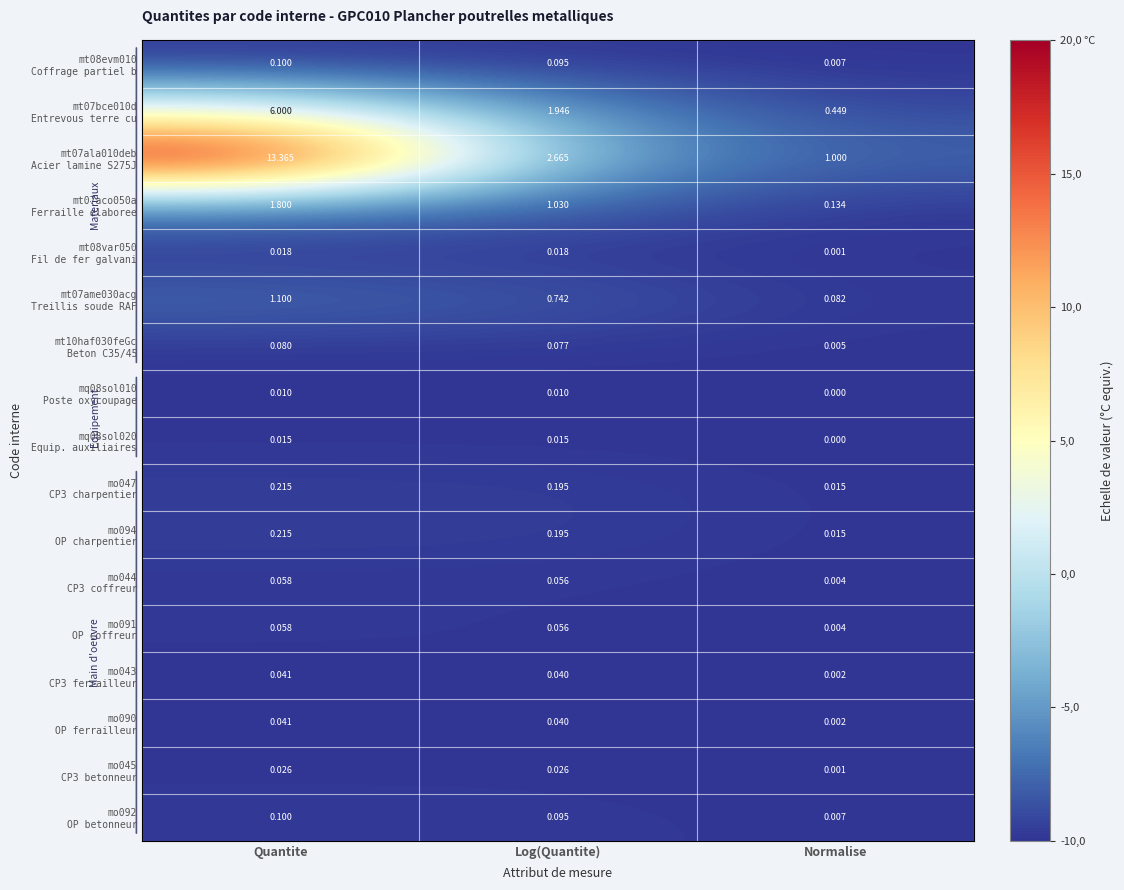

At which category is the sum across all series the highest?

Quantite